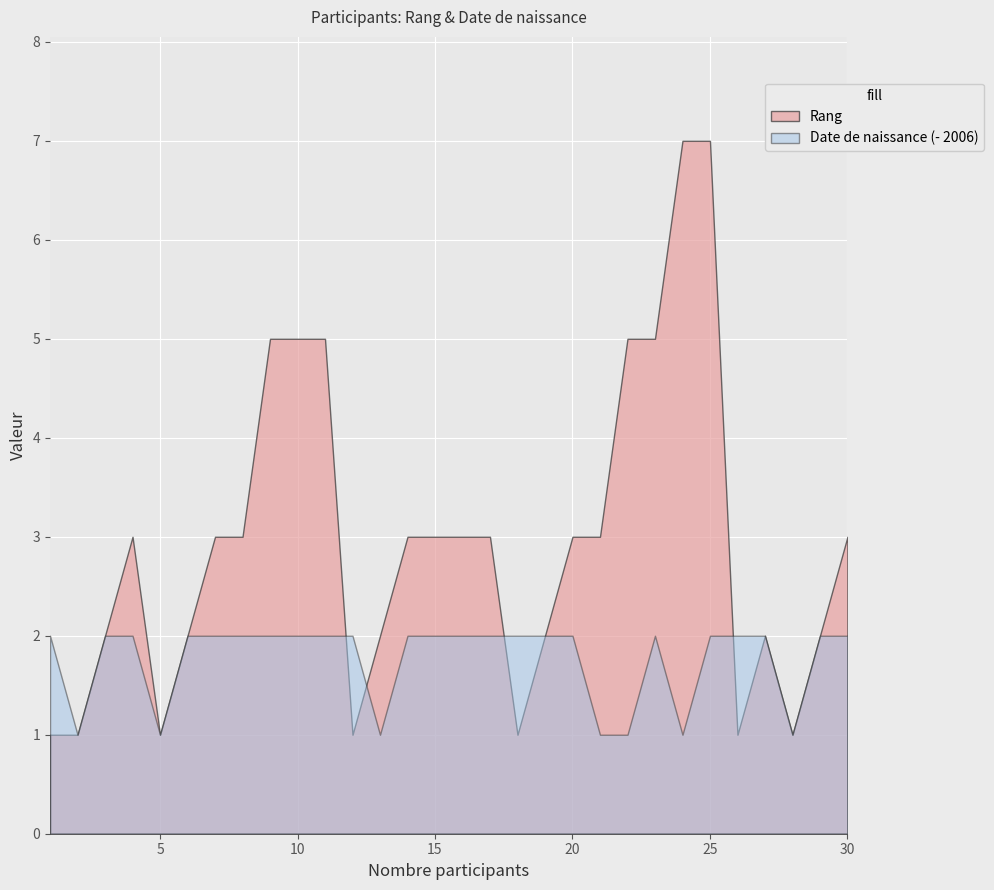

The value of Rang at 25 is 7. True or false?

True